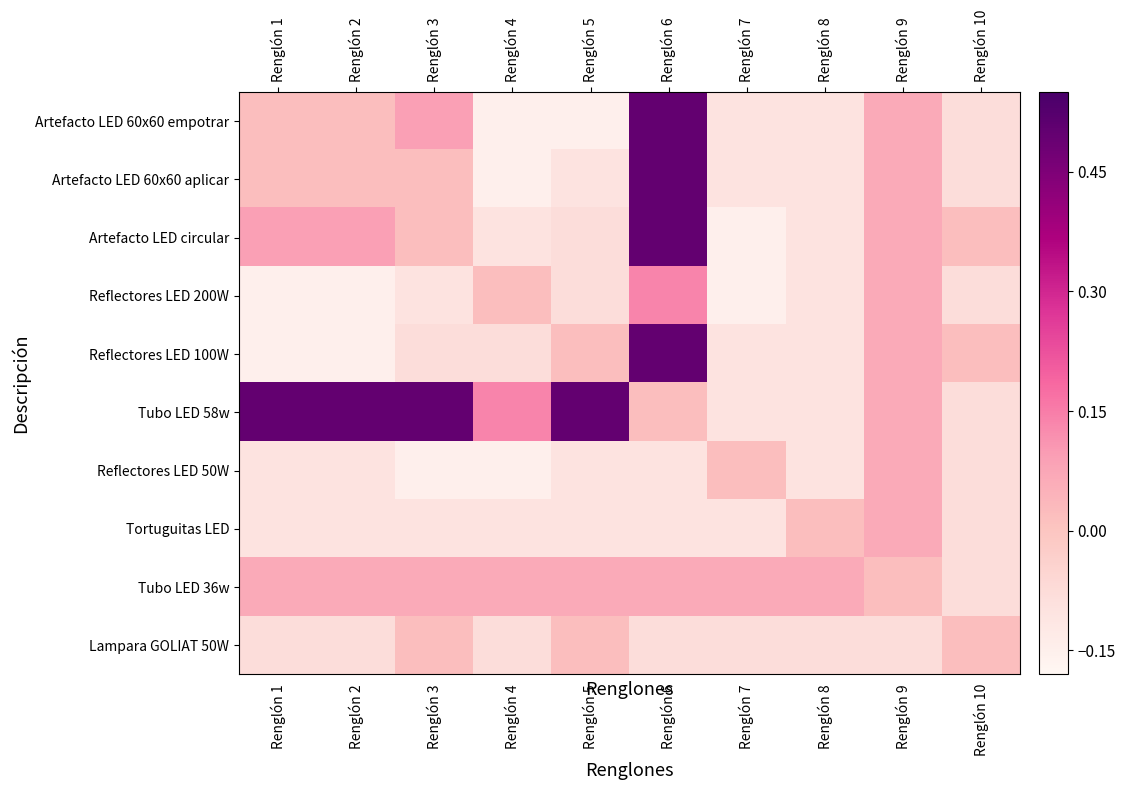

Which series changed the most between Renglón 2 and Renglón 8?

Tubo LED 58w